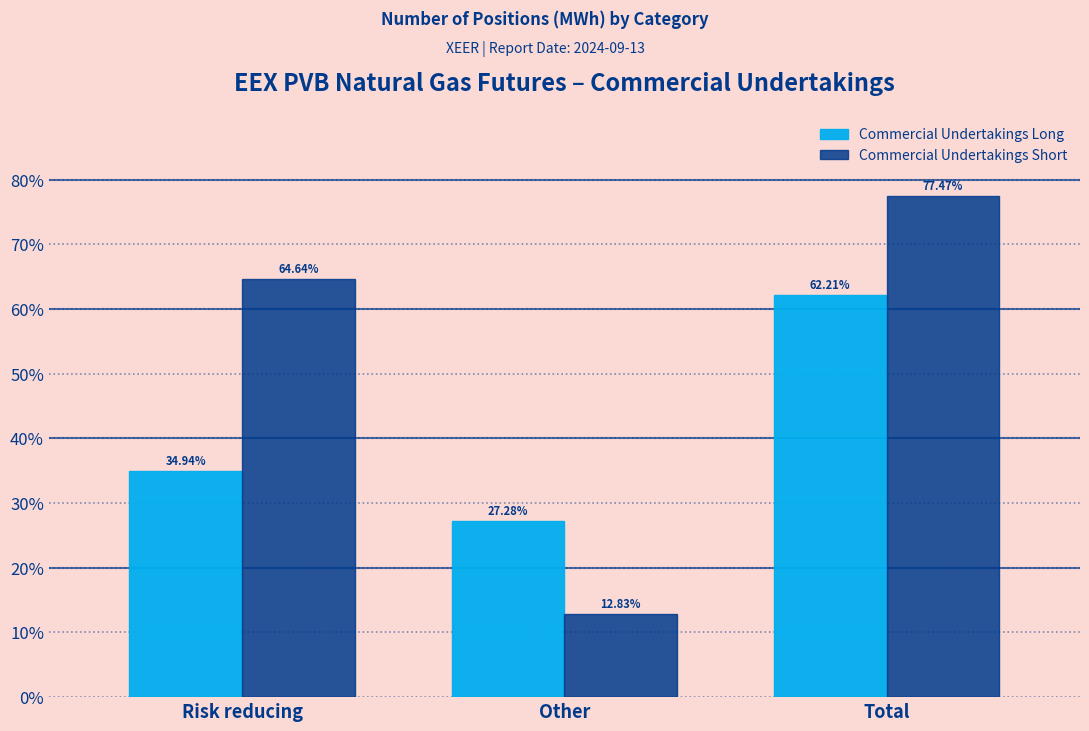

What is the average value of the Commercial Undertakings Long series?

41.5